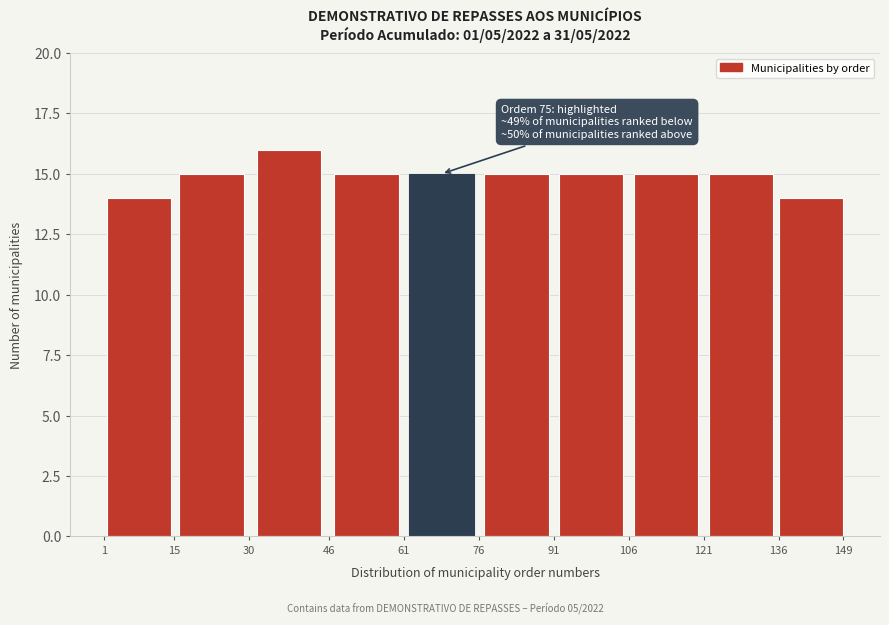

Over which range of the x-axis is the bar tallest?

30 to 46